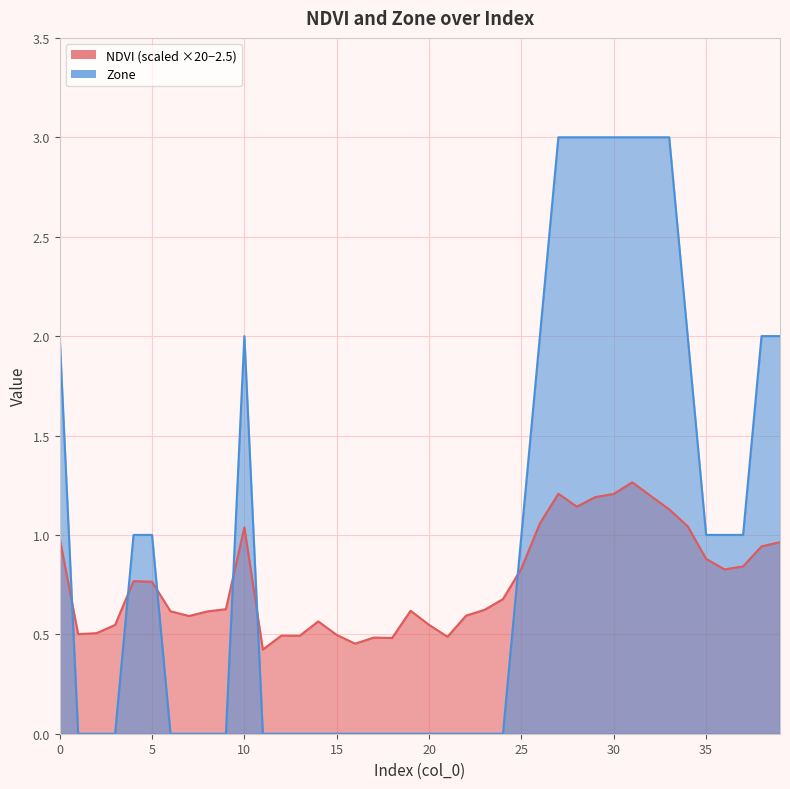

After their last crossing, which series has the higher values: NDVI or Zone?

Zone